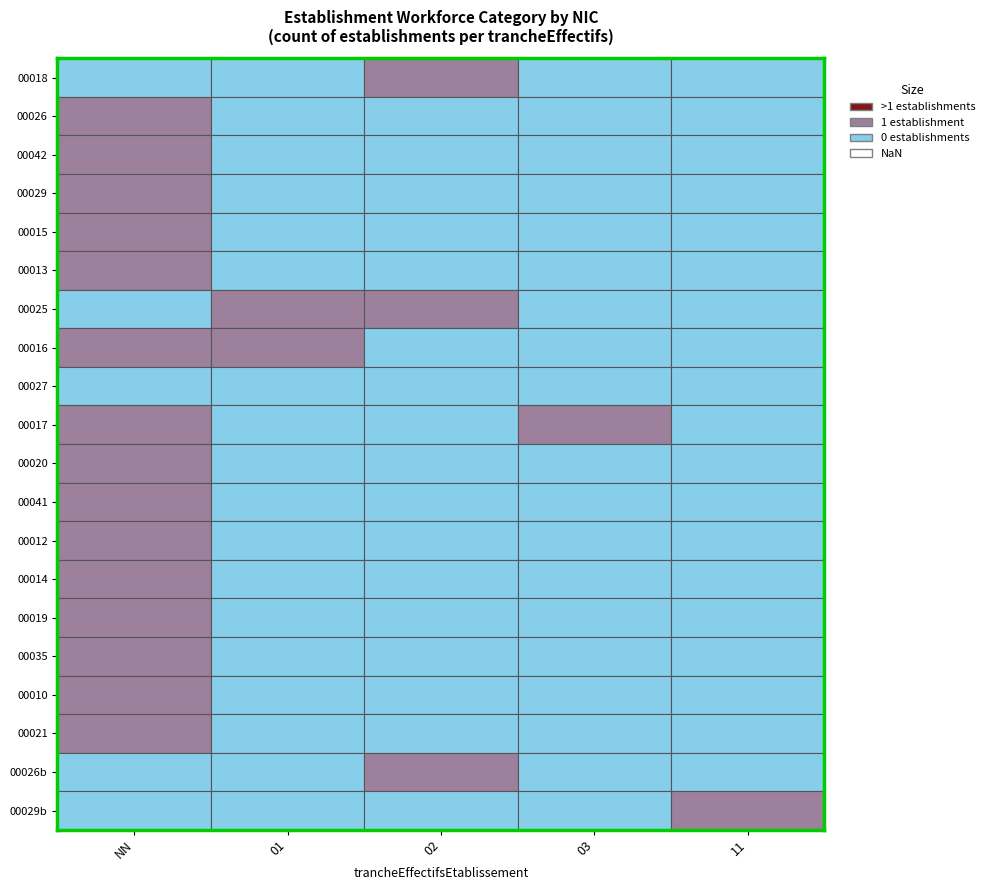

Between 01 and 11, which is larger?

01